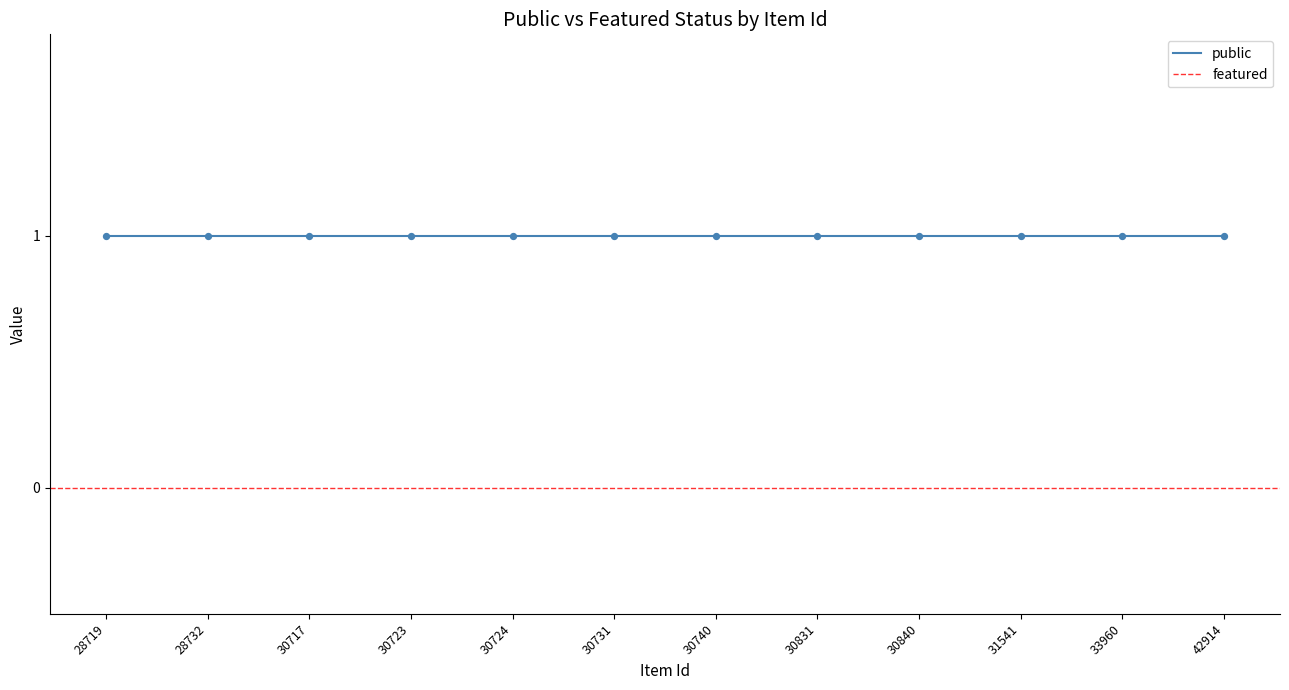

Which series has the largest total across all categories?

public